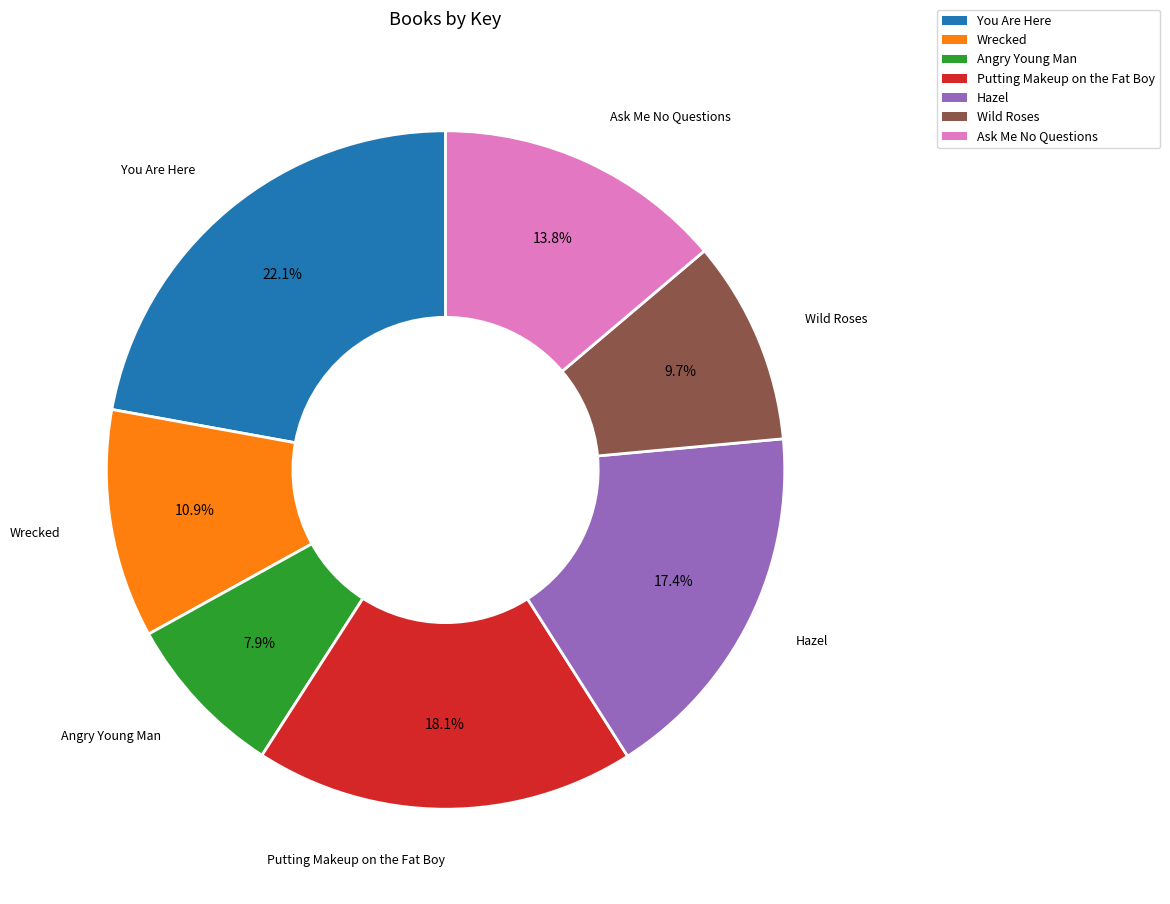

Does You Are Here represent more than half of the total?

No